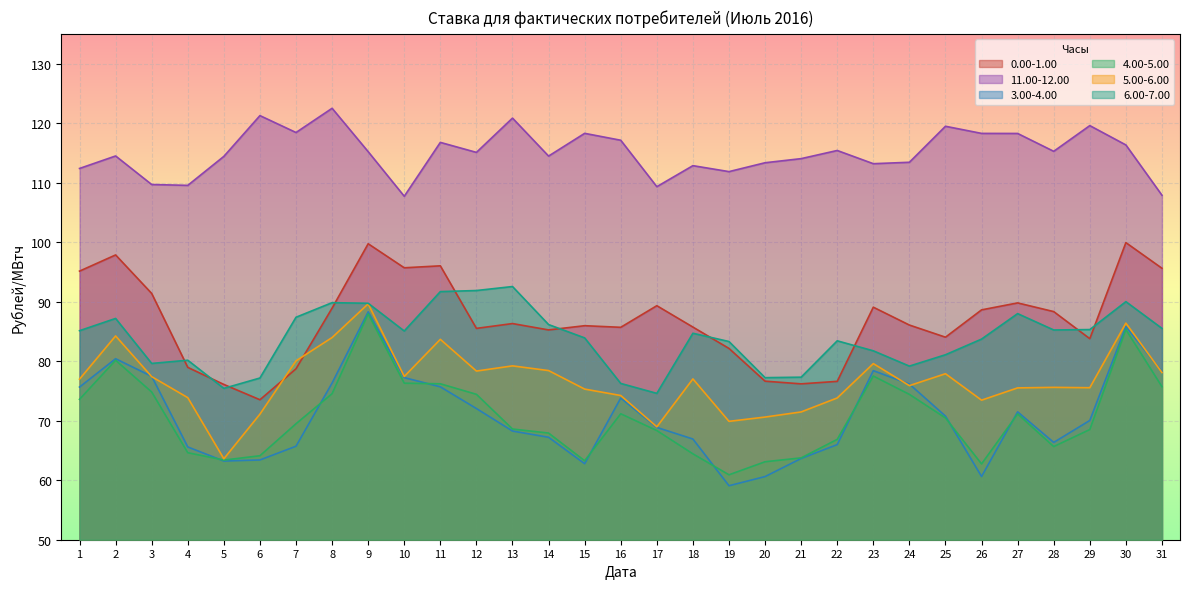

What is the maximum value shown in the chart?

122.5